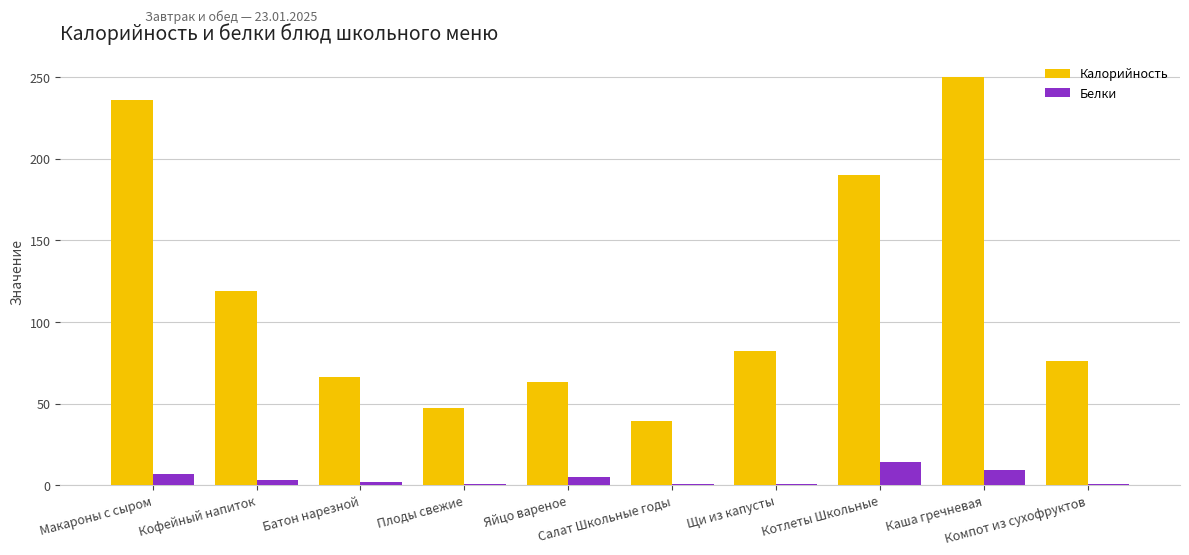

How many data points does each series have?

10